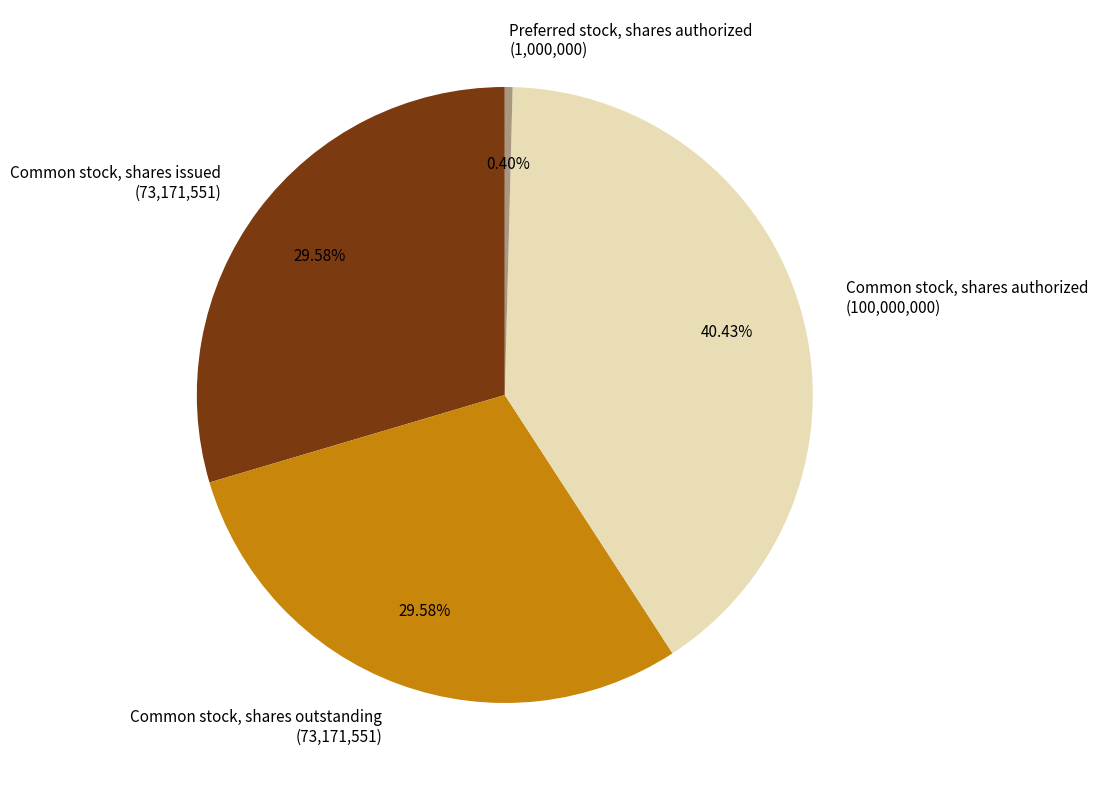

Which category has the smallest portion of the pie?

Preferred stock, shares authorized